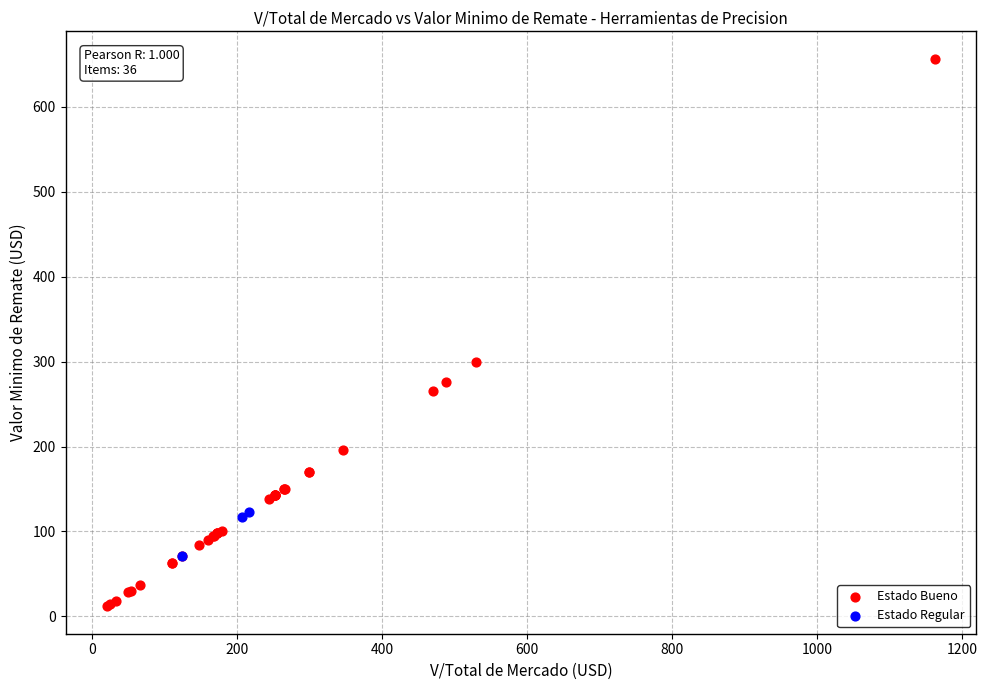

Which series contains the highest Y value?

Estado Bueno